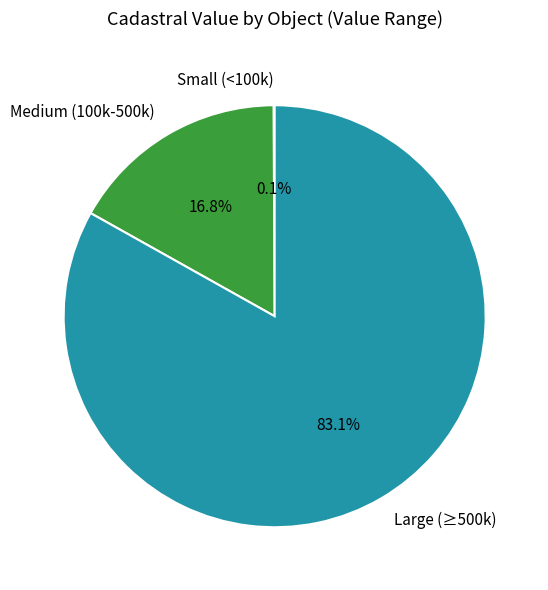

Combined, do Large (≥500k) and Medium (100k-500k) account for over 50%?

Yes